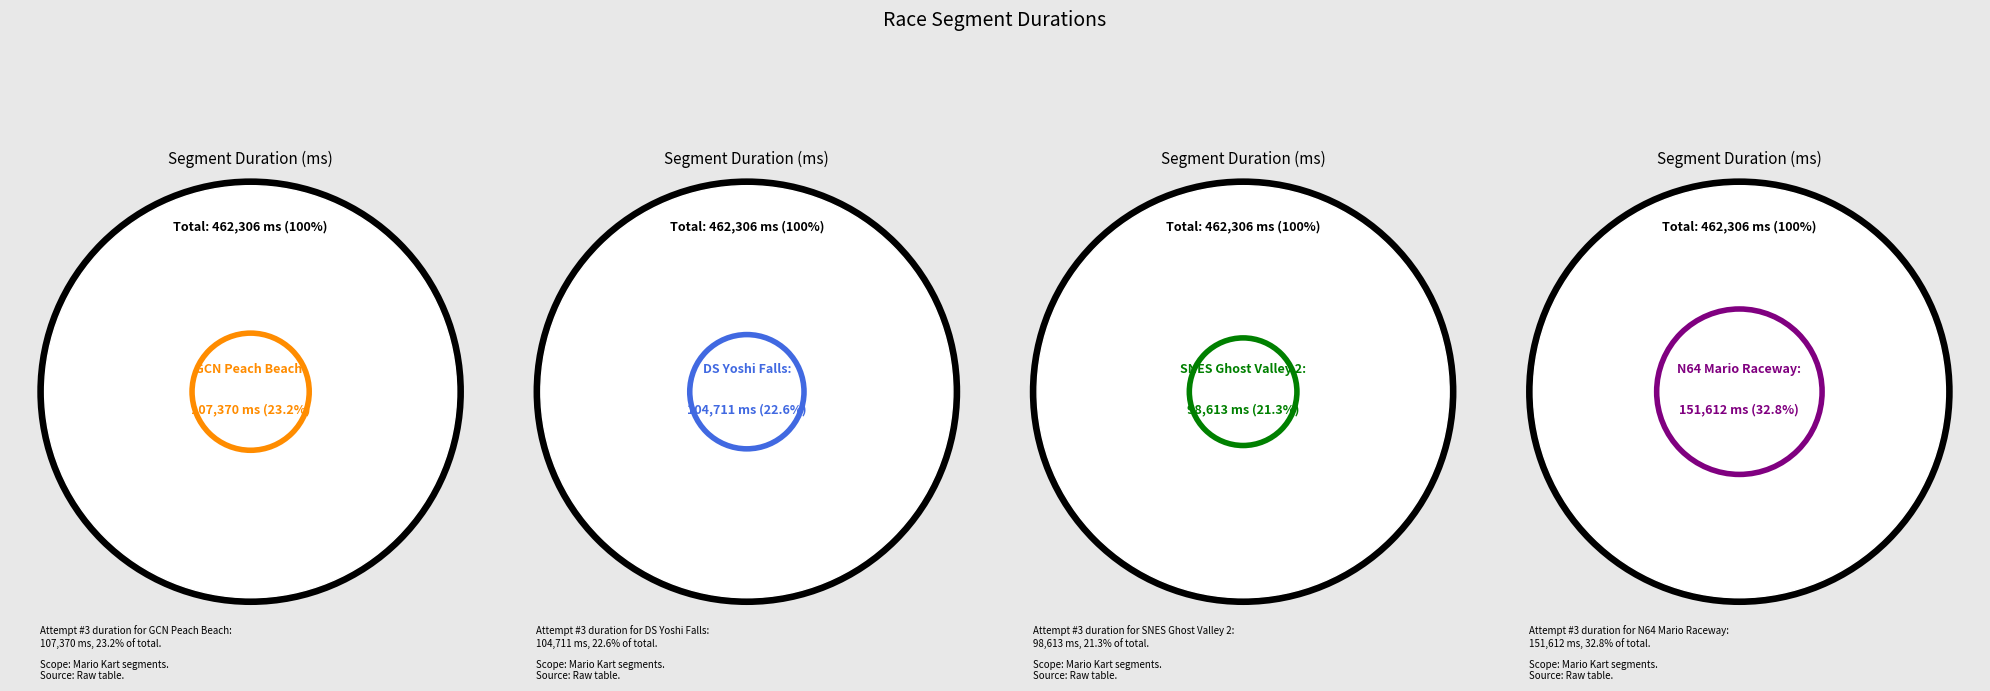

How many segments does this pie chart have?

4